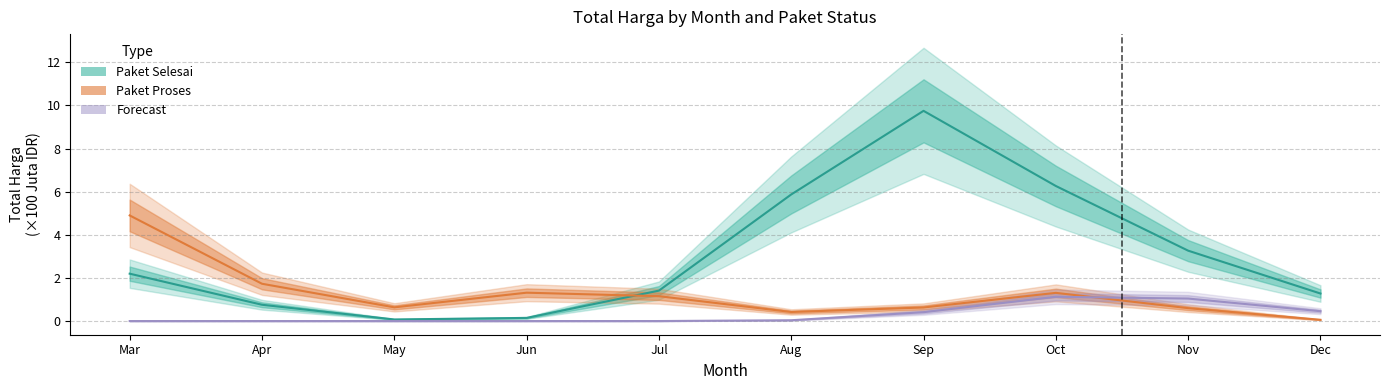

Is this an area chart (filled region under the line)?

No